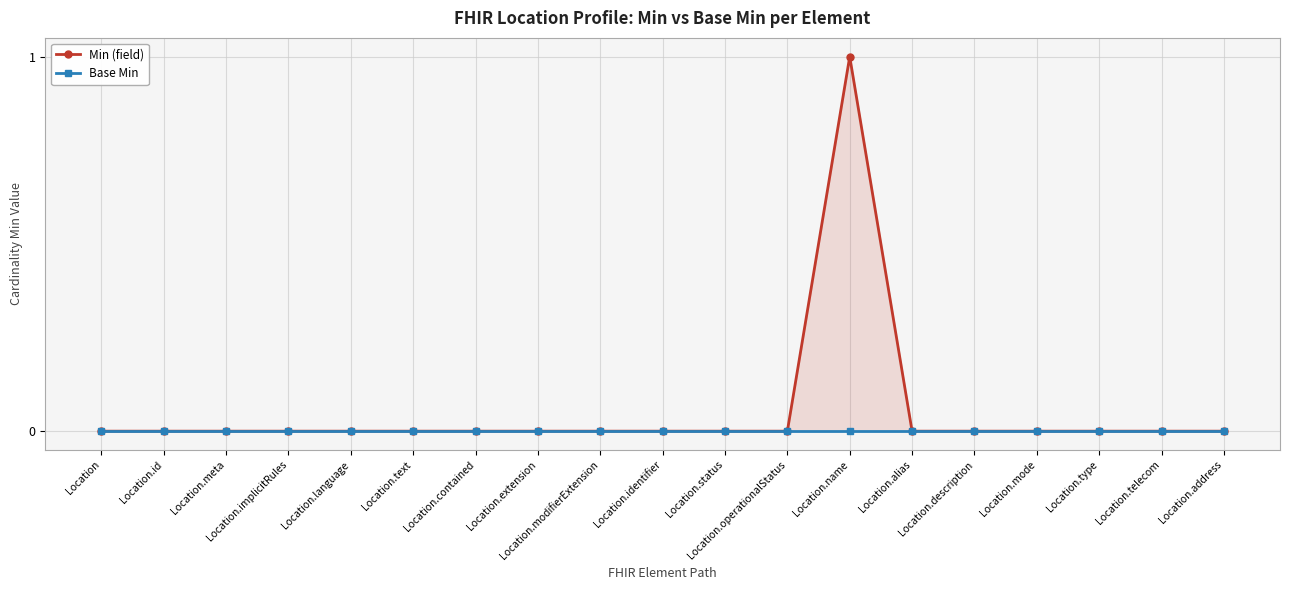

Does the chart display data point markers on the line(s)?

Yes